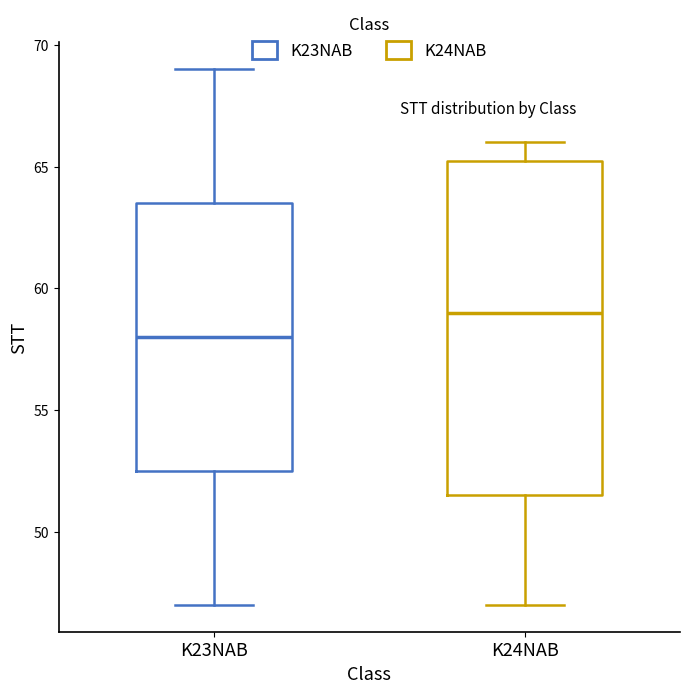

Reading left to right, transcribe this box plot: for each box, give where its median line is, the range the box spans, and where its two whiskers end, as read against the y-axis. The values are not printed on the chart, so give them approximately, as read against the axis.

K23NAB: median 58.0, box 52.5 to 63.5, whiskers 47.0 to 69.0
K24NAB: median 59.0, box 51.5 to 65.5, whiskers 47.0 to 66.0